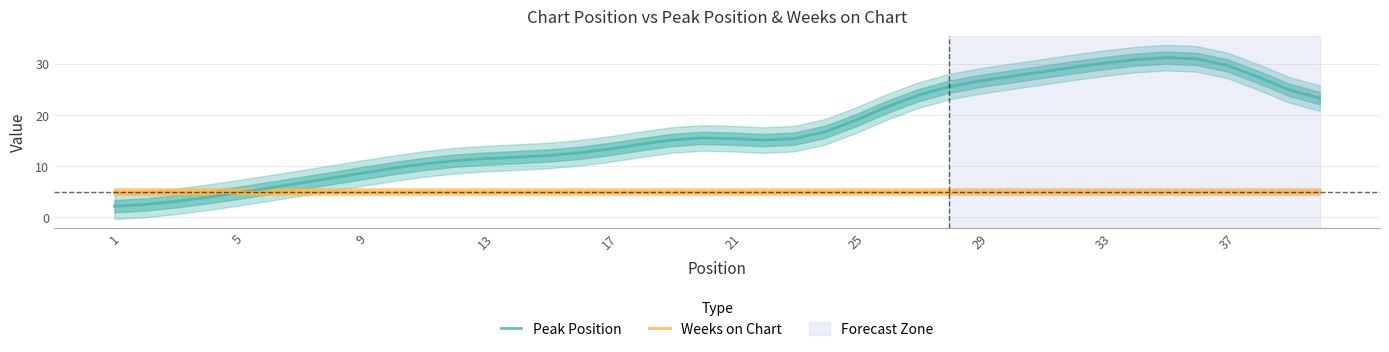

What are all the series names shown in the legend?

Peak Position, Weeks on Chart